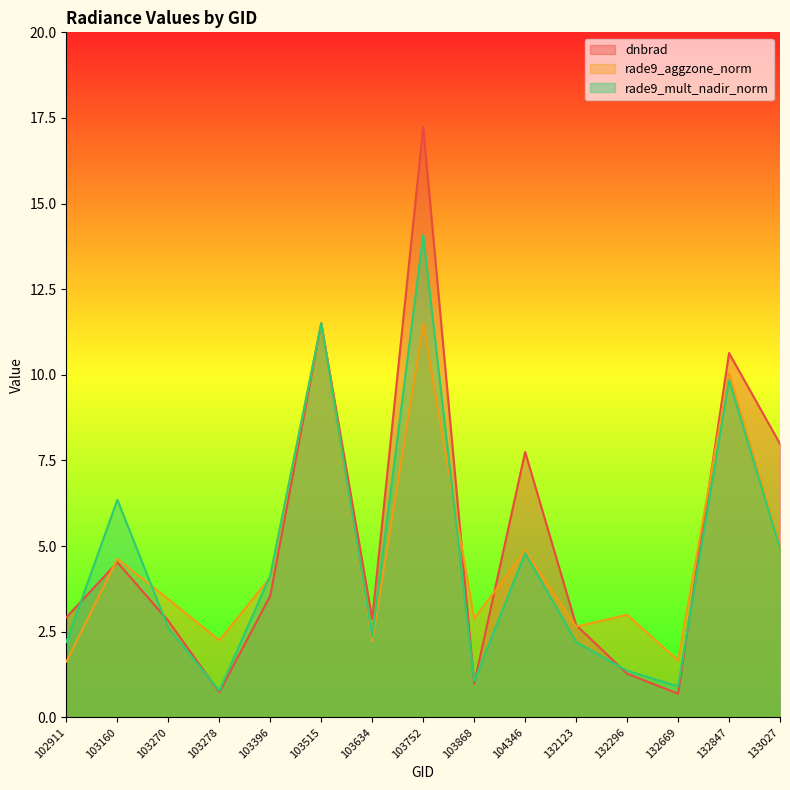

What is the value of the rade9_aggzone_norm point at the 13th from the left?

1.7